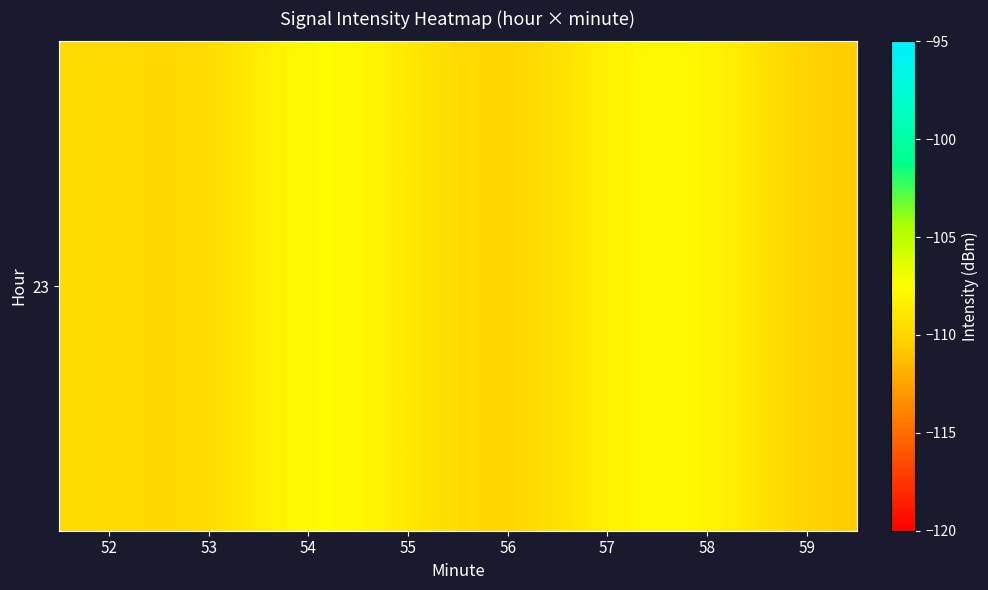

How many categories are shown in the chart?

8